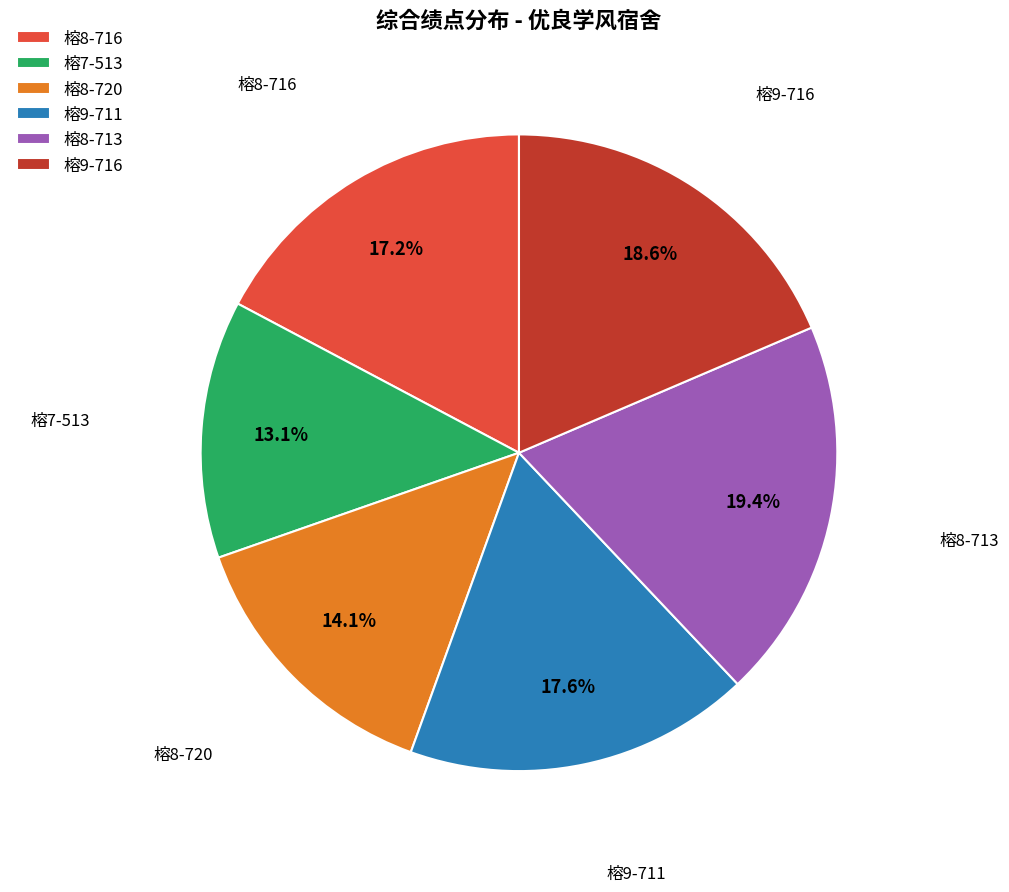

What is the ratio of the value at 榕9-716 to the value at 榕9-711?

1.1